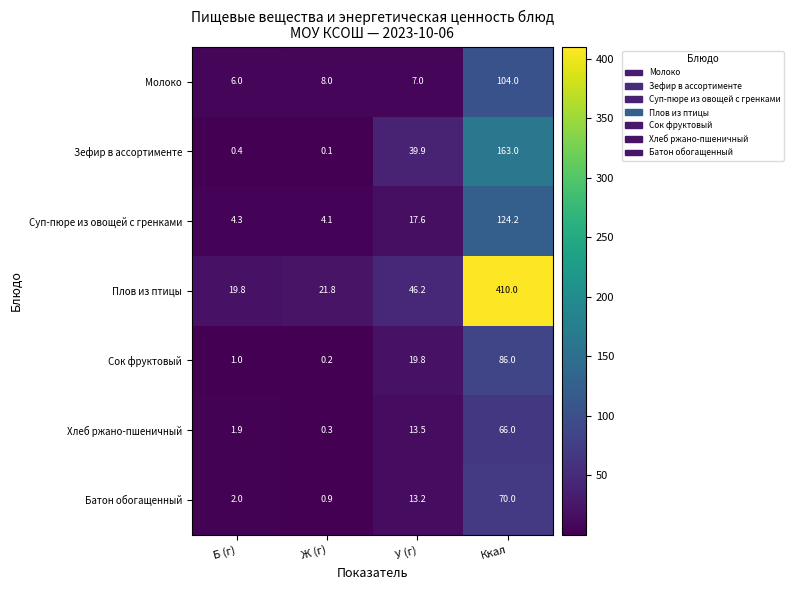

Rank the series at Б (г) from highest to lowest value.

Плов из птицы, Молоко, Суп-пюре из овощей с гренками, Батон обогащенный, Хлеб ржано-пшеничный, Сок фруктовый, Зефир в ассортименте